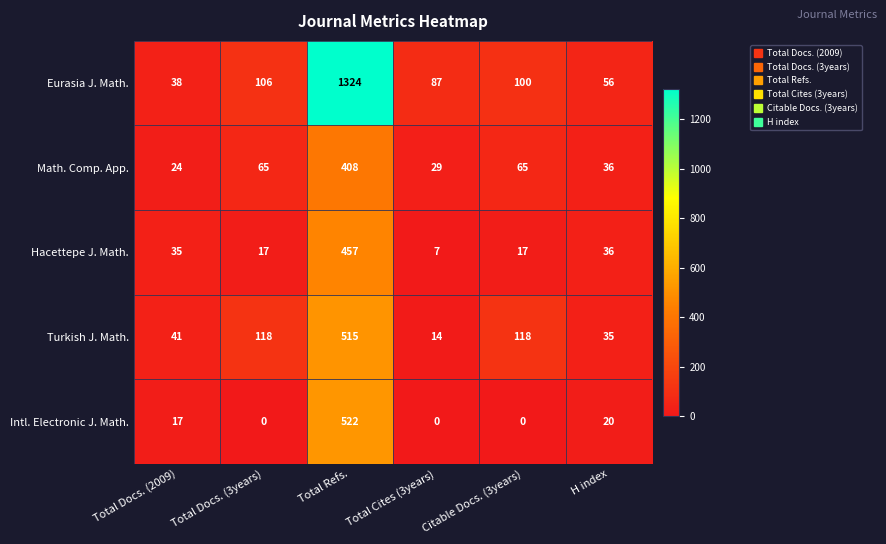

What is the difference between the highest and lowest values at H index?

36